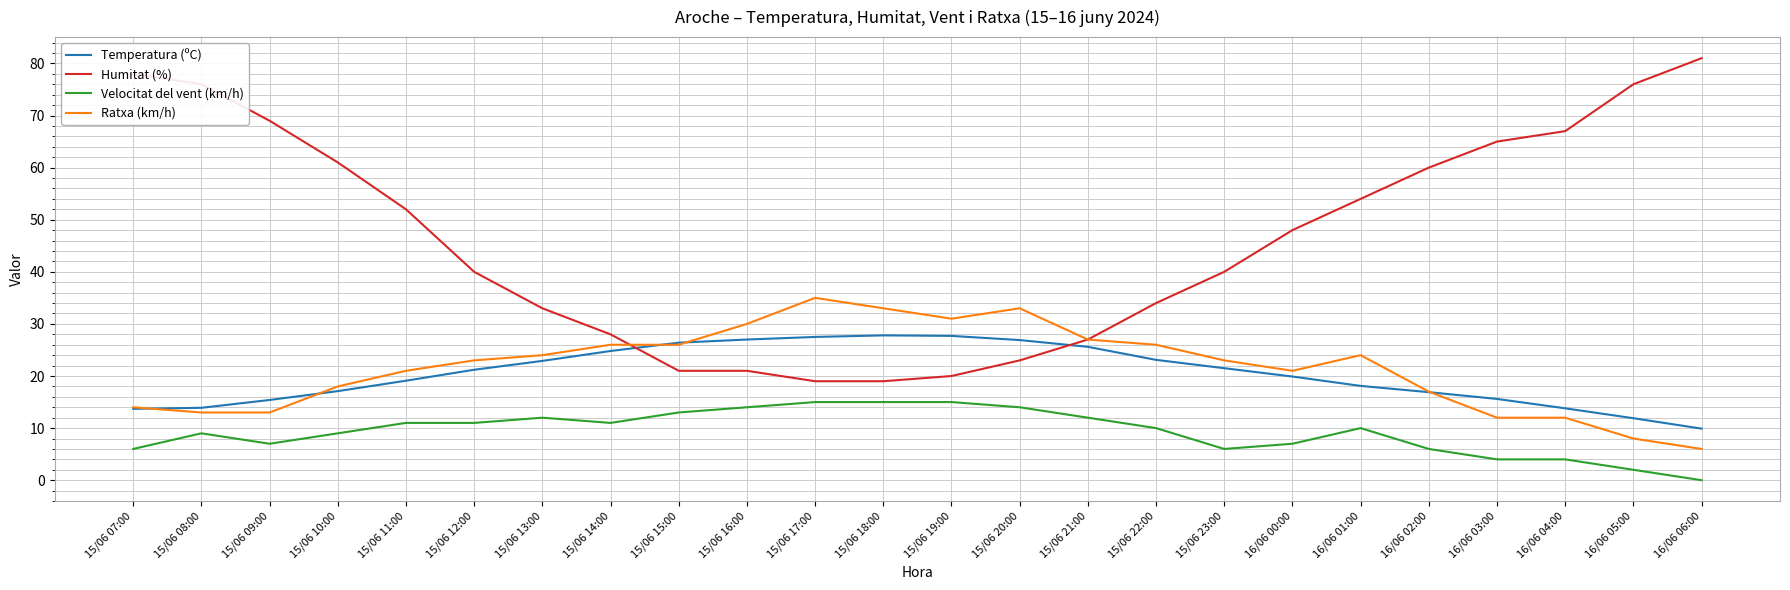

What is the average value of the Humitat (%) series?

46.3